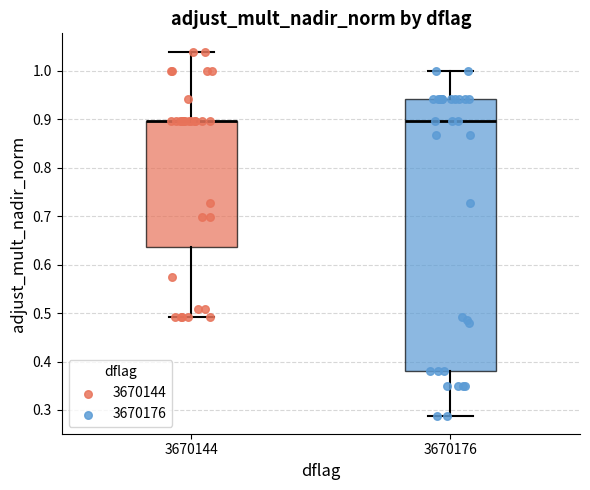

Reading left to right, read every box against the y-axis: the position of its median line, the range the box covers, and the ends of its whiskers. The values are not printed on the chart, so give them approximately, as read against the axis.

3670144: median 0.90 (drawn on the box's upper edge), box 0.64 to 0.90, whiskers 0.49 to 1.04
3670176: median 0.90, box 0.38 to 0.94, whiskers 0.29 to 1.00